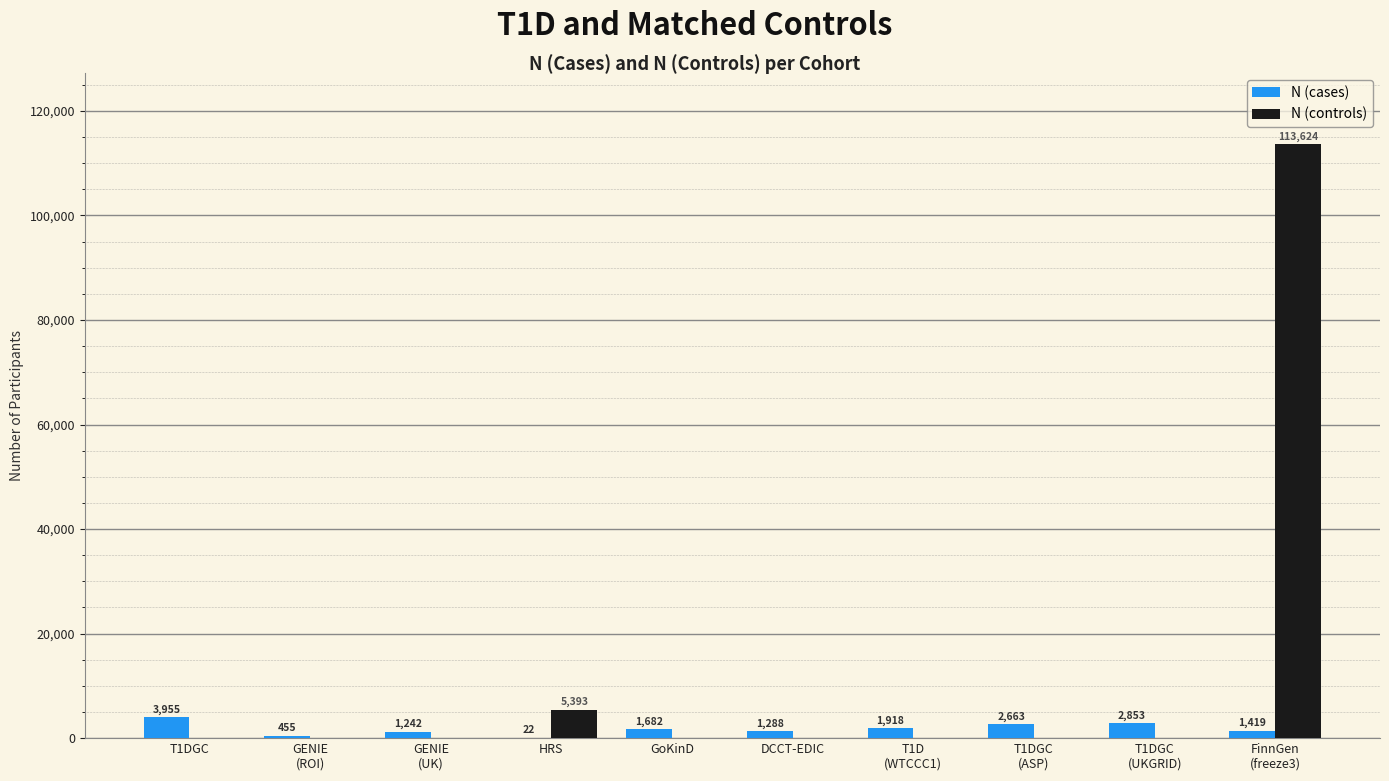

Is the value of N (cases) at DCCT-EDIC greater than the value of N (controls) at DCCT-EDIC?

Yes